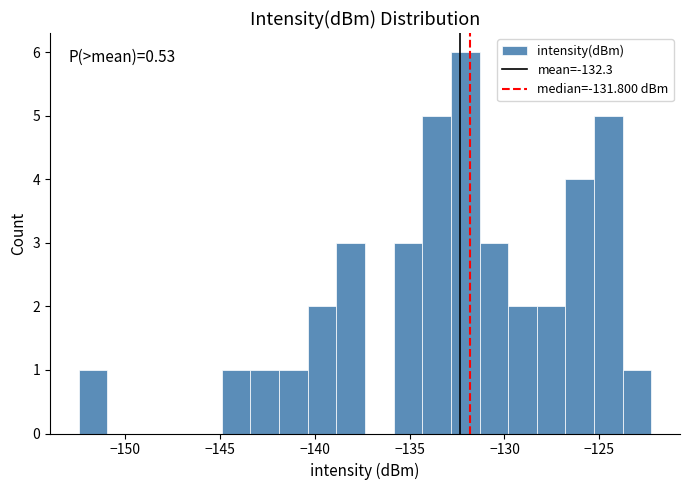

Around what value on the x-axis is the tallest bar? Give the approximate position of its centre, as read against the axis.

-132.0